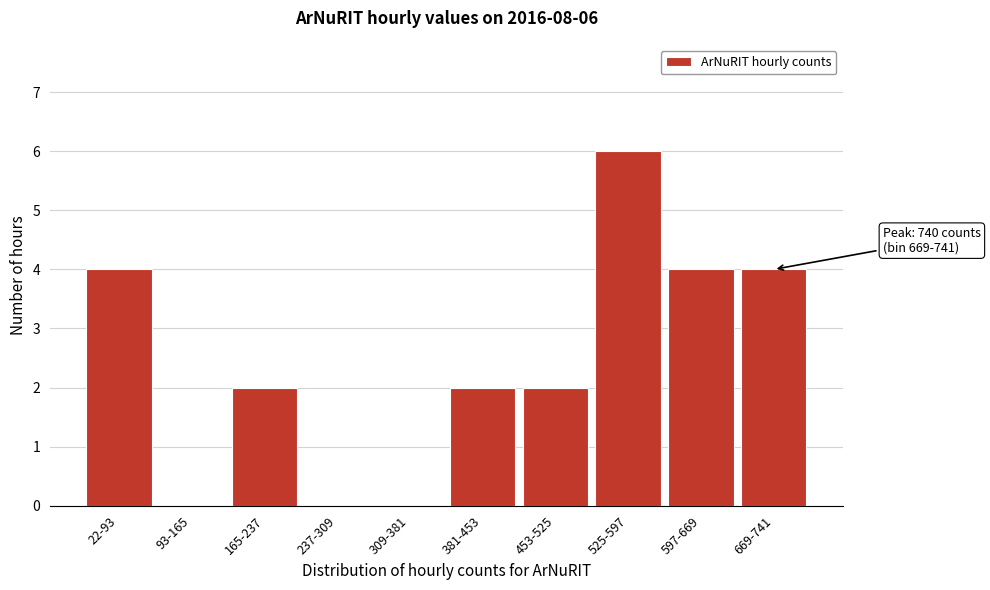

Reading left to right, transcribe all the data shown in this chart.

22-93=4	93-165=0	165-237=2	237-309=0	309-381=0	381-453=2	453-525=2	525-597=6	597-669=4	669-741=4